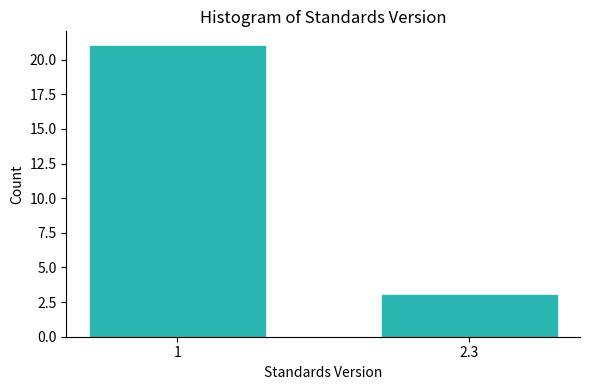

Reading left to right, list all the values displayed in this chart.

1=21	2.3=3